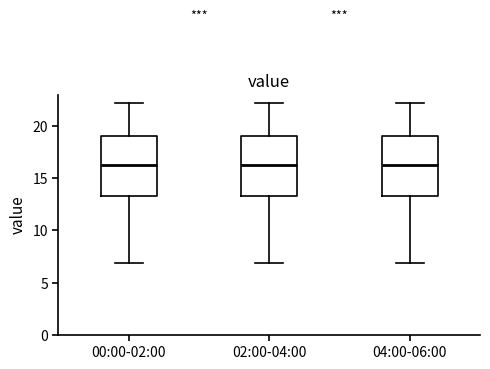

Where does the lower whisker of the box for 04:00-06:00 end on the y-axis? The values are not printed on the chart, so give them approximately, as read against the axis.

7.0